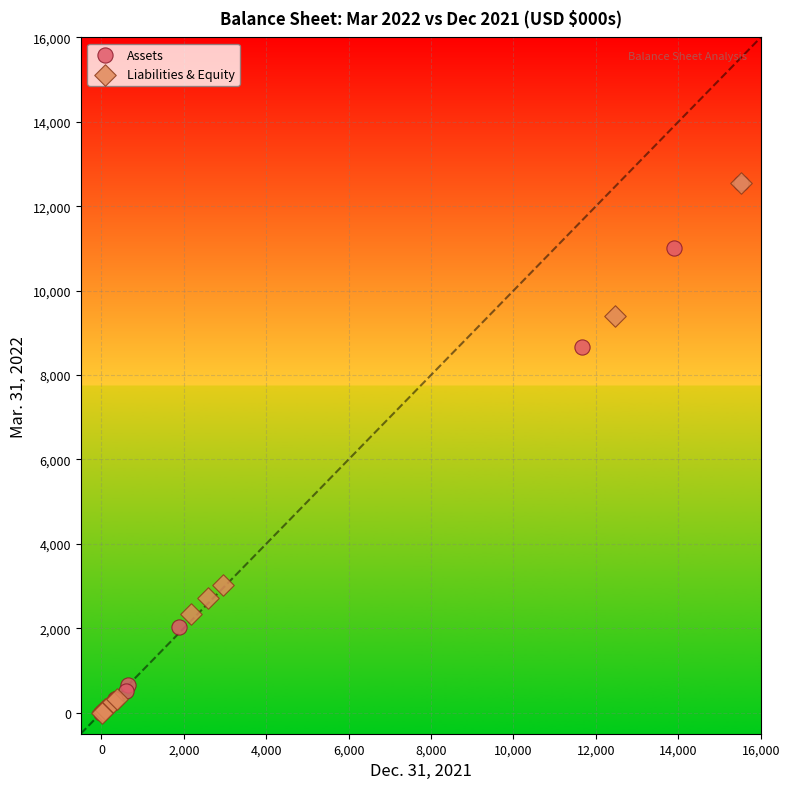

What are all the series names shown in the legend?

Assets, Liabilities & Equity